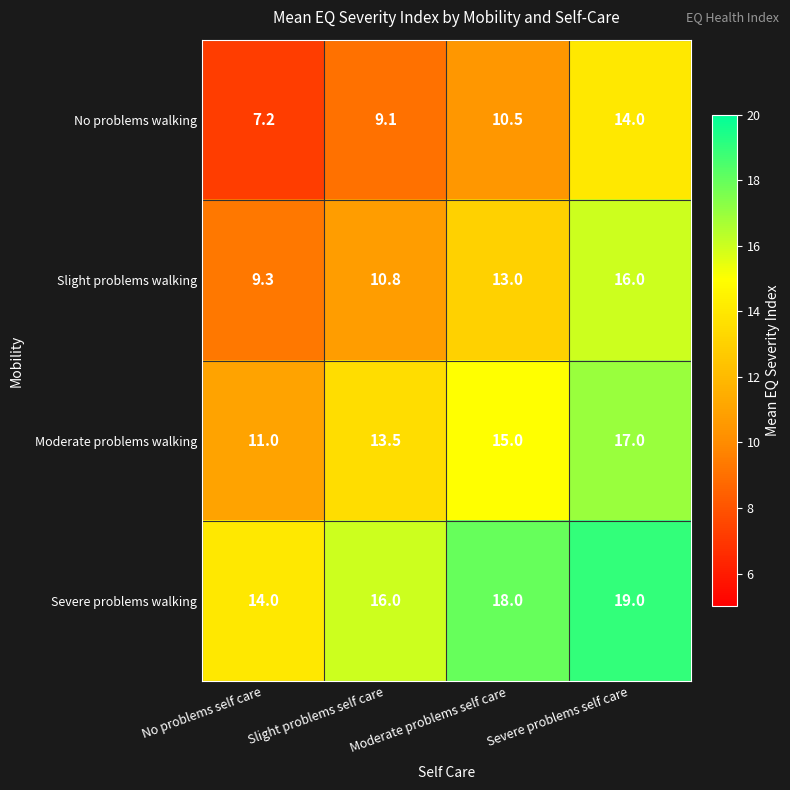

Which series has the largest range (max minus min)?

No problems walking